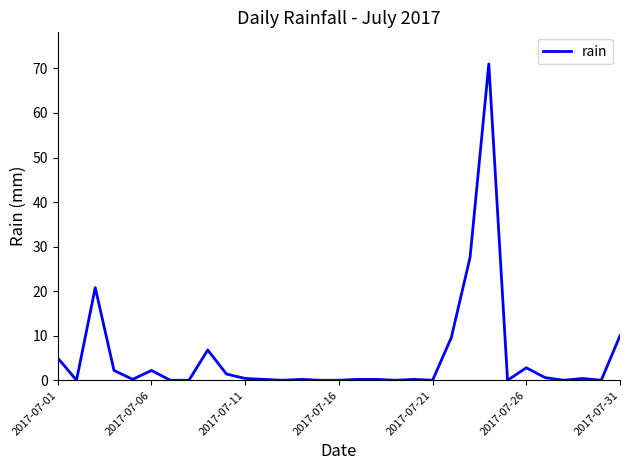

What is the difference between the maximum and minimum values?

71.0